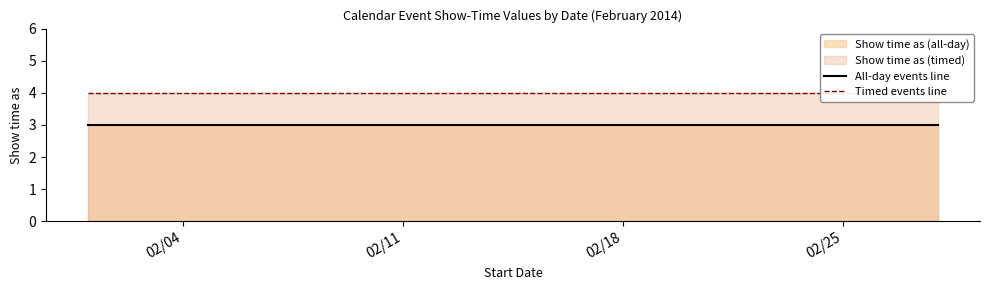

What is the average value of the All-day events line series?

3